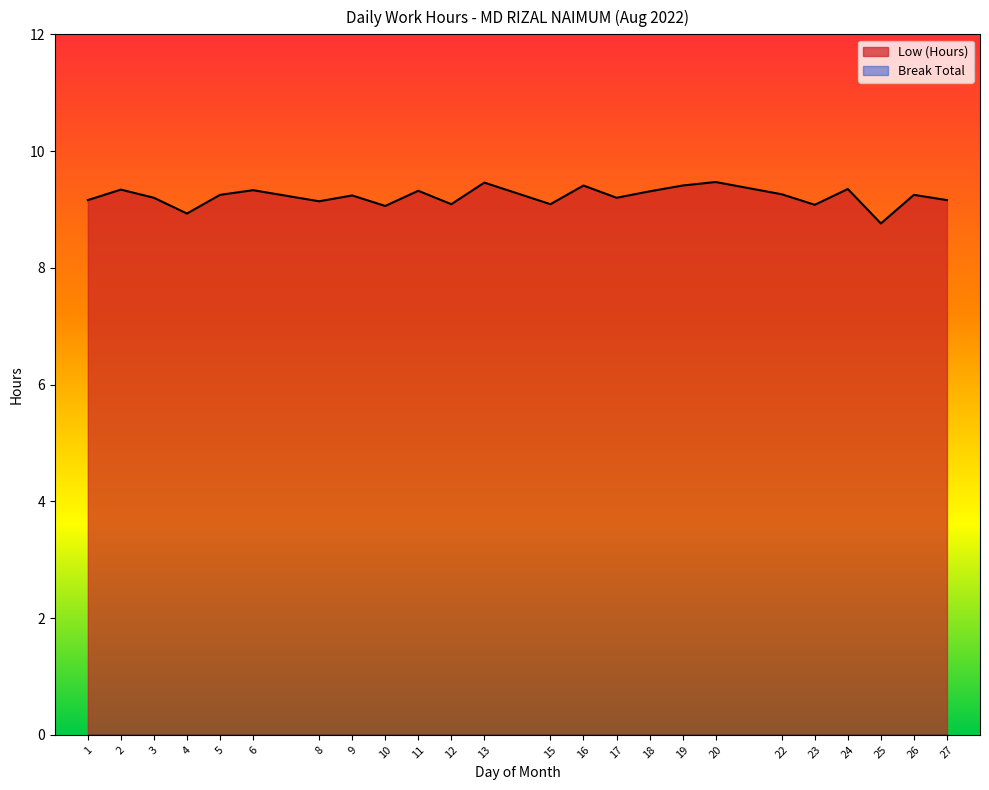

At which label is the value closest to 9?

10